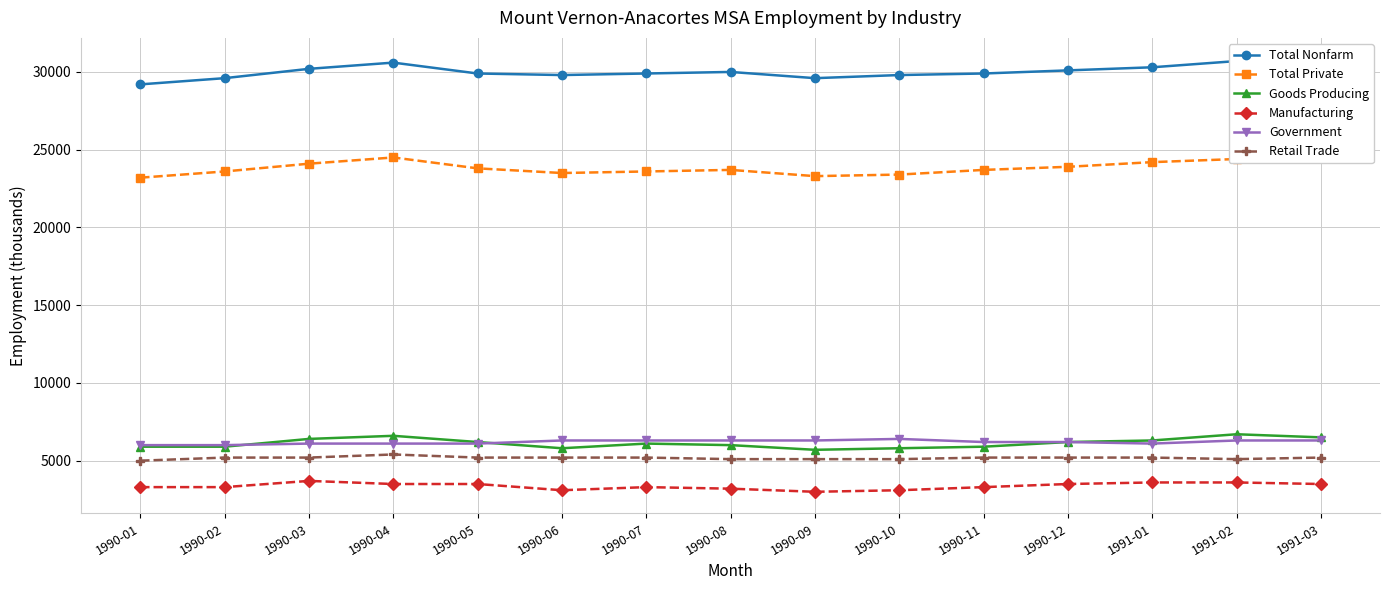

Is the value of Retail Trade at 1990-03 greater than the value of Goods Producing at 1990-02?

No